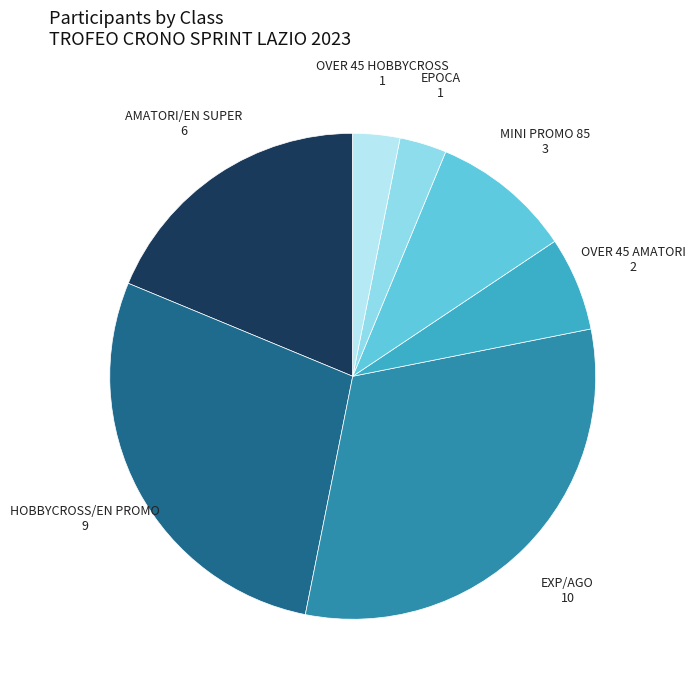

Is there a majority slice in this chart?

No